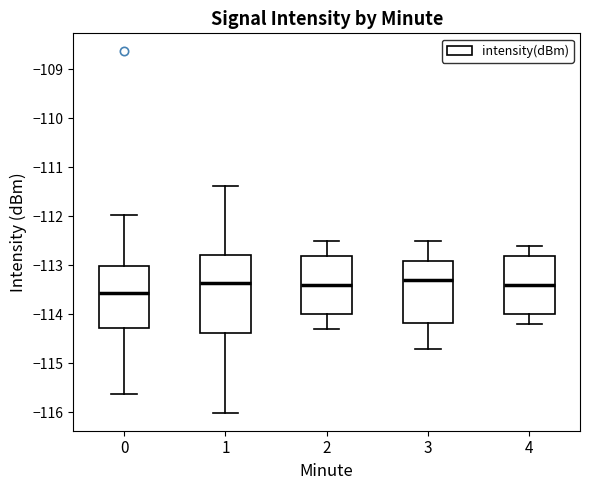

Reading left to right, read every box against the y-axis: the position of its median line, the range the box covers, and the ends of its whiskers. The values are not printed on the chart, so give them approximately, as read against the axis.

0: median -113.6, box -114.3 to -113.0, whiskers -115.6 to -112.0
1: median -113.4, box -114.4 to -112.8, whiskers -116.0 to -111.4
2: median -113.4, box -114.0 to -112.8, whiskers -114.3 to -112.5
3: median -113.3, box -114.2 to -112.9, whiskers -114.7 to -112.5
4: median -113.4, box -114.0 to -112.8, whiskers -114.2 to -112.6